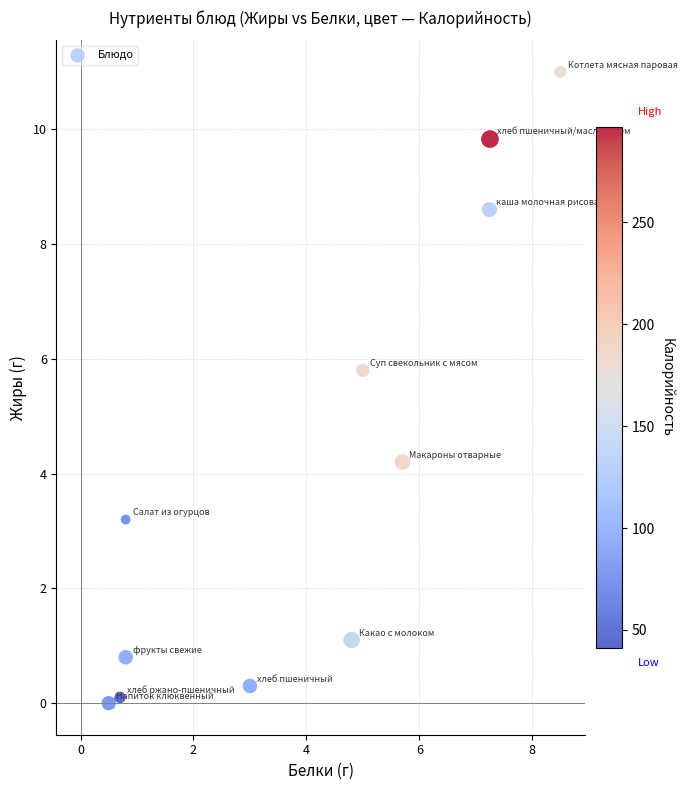

What is the average X value?

4.0